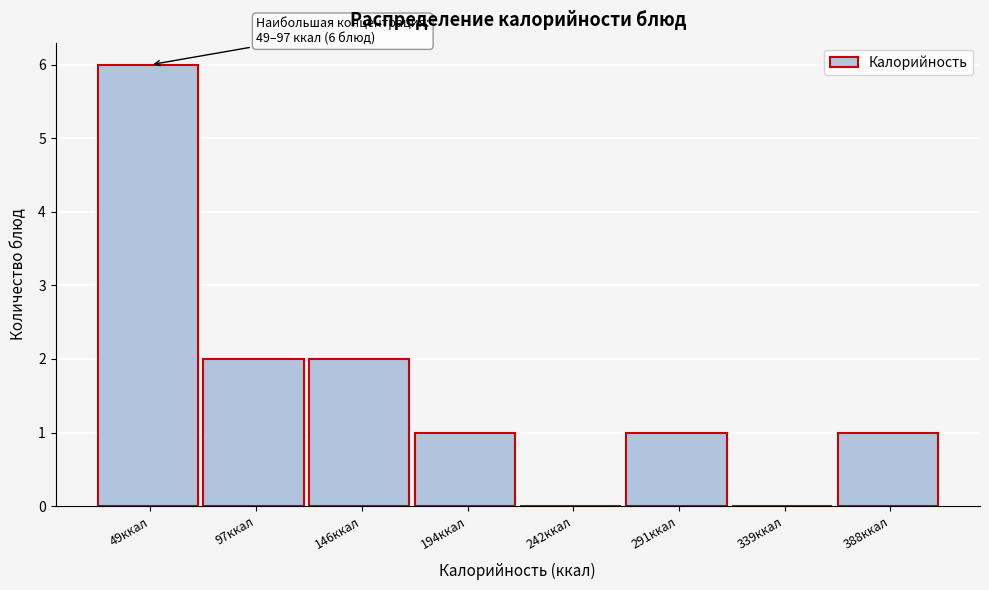

Reading right to left, transcribe all the data shown in this chart.

388ккал=1	339ккал=0	291ккал=1	242ккал=0	194ккал=1	146ккал=2	97ккал=2	49ккал=6